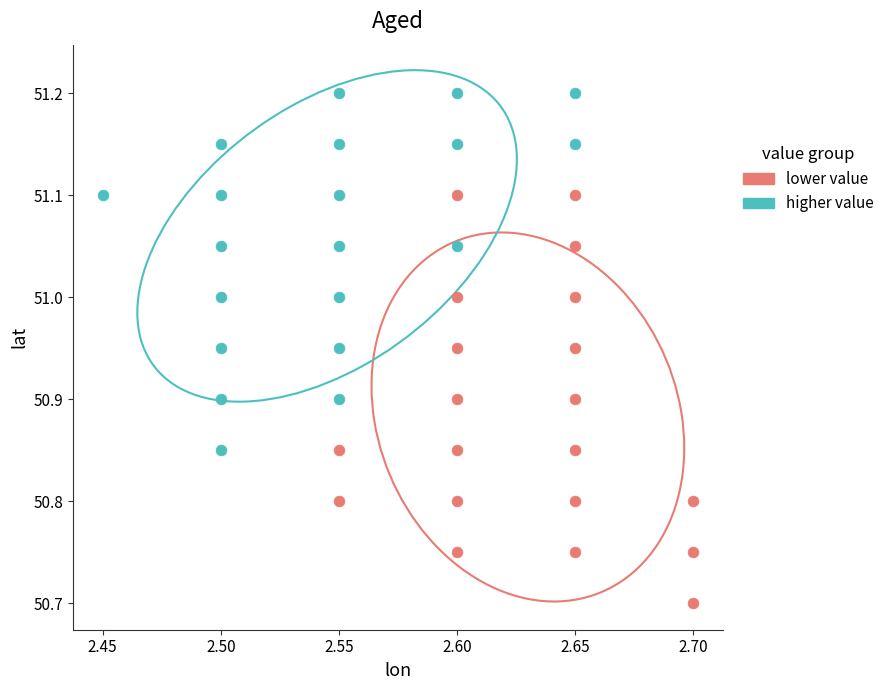

Which series contains the lowest Y value?

lower value